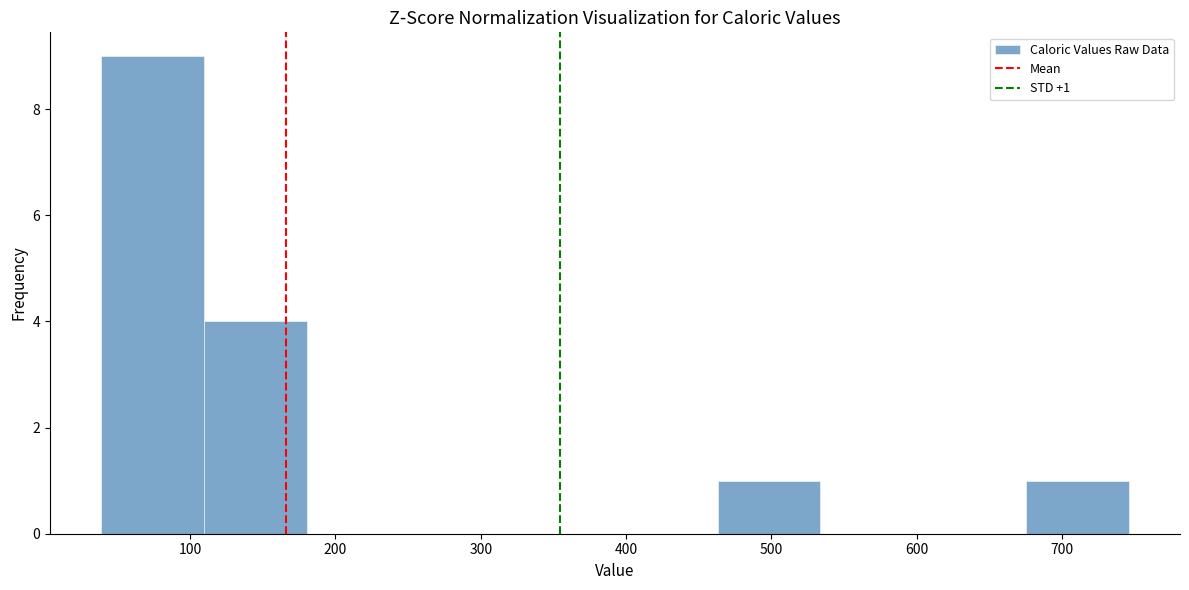

Over which range of the x-axis is the bar tallest?

40 to 110